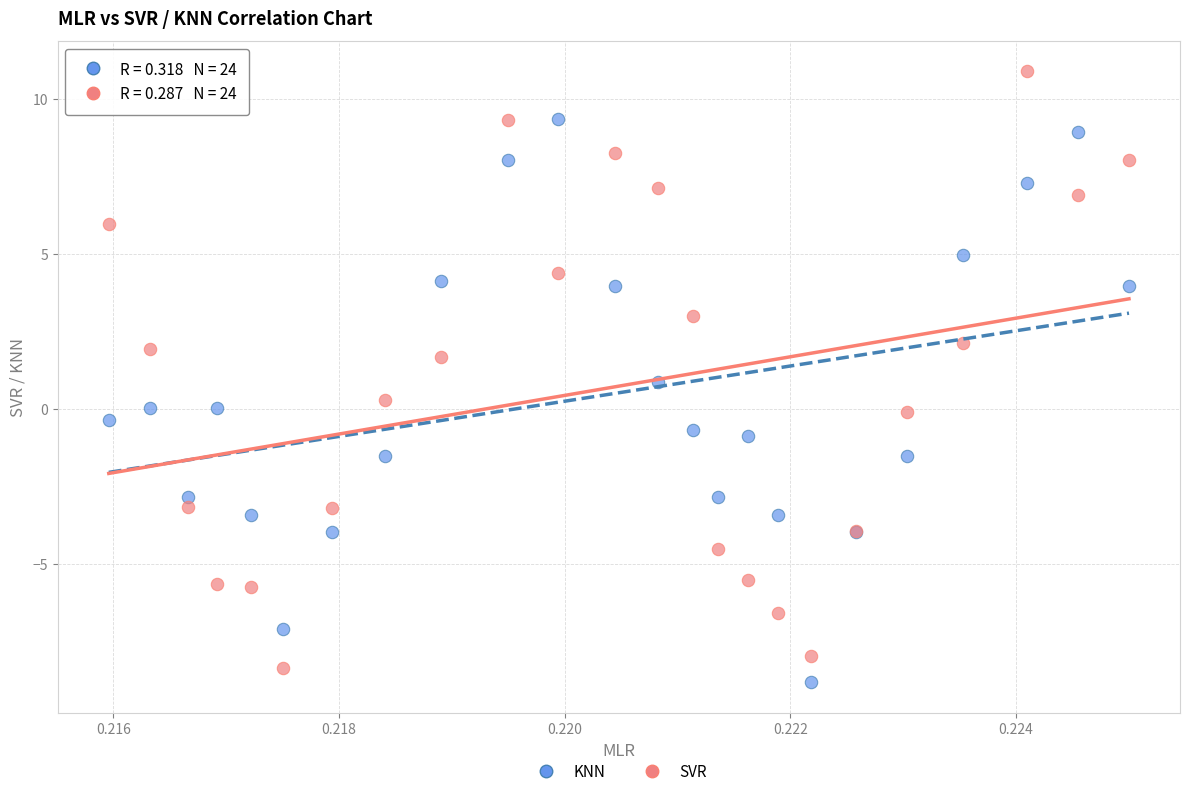

Which series reaches the maximum Y coordinate?

SVR